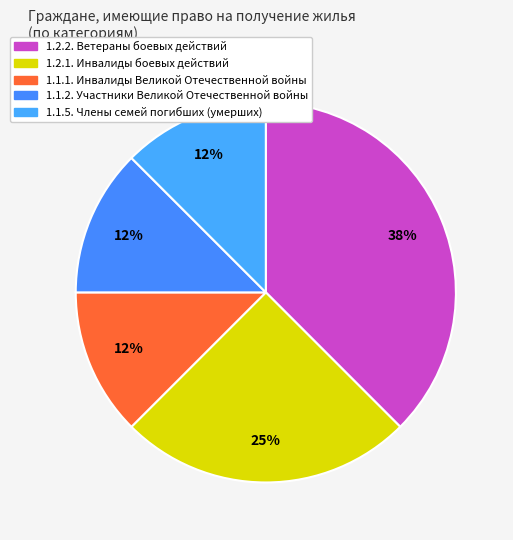

What portion of the pie excludes 1.2.2. Ветераны боевых действий?

62.5%